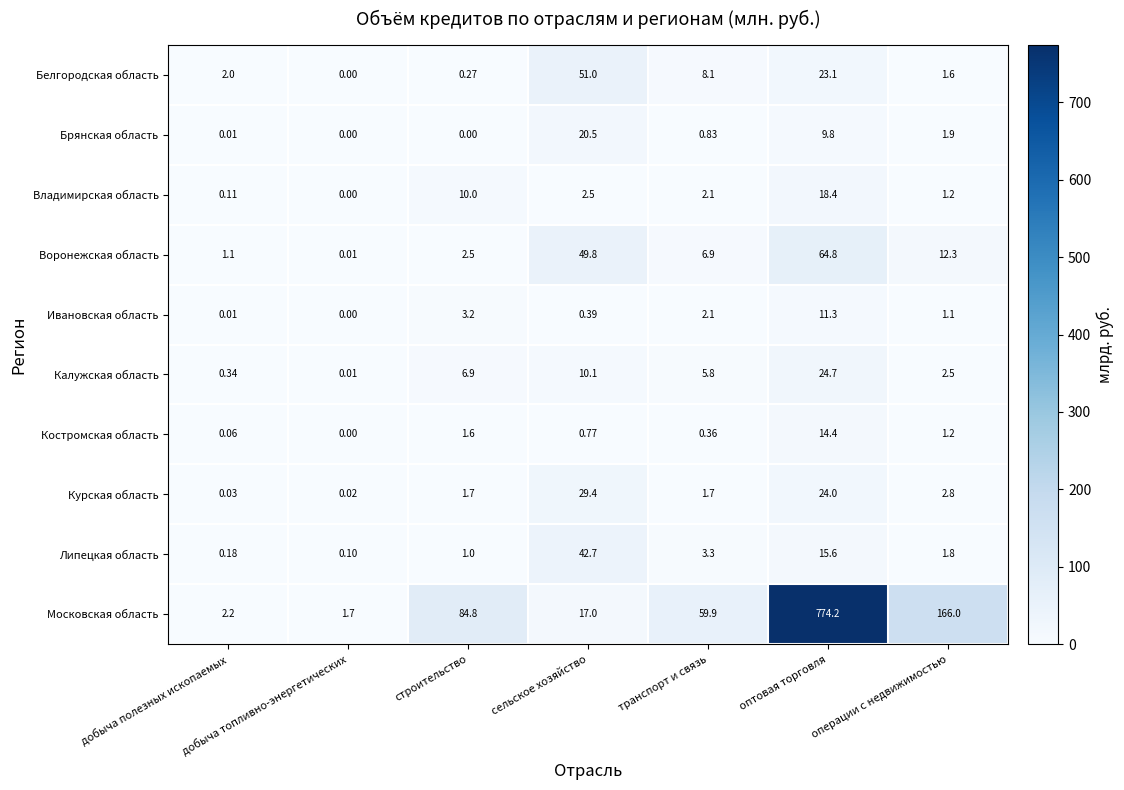

Which series has the largest range (max minus min)?

Московская область